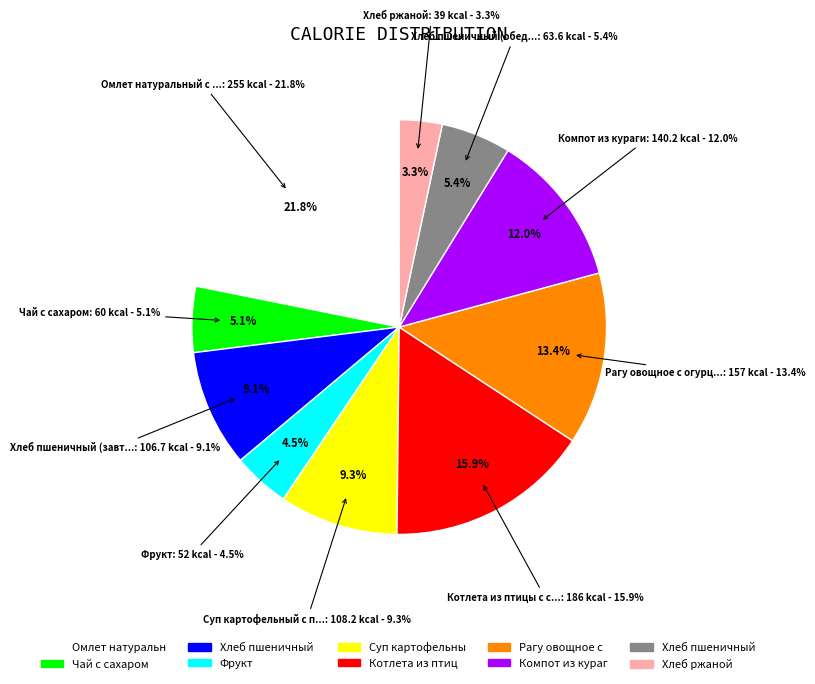

Which slice is the largest?

Омлет натуральный с икрой свекольной